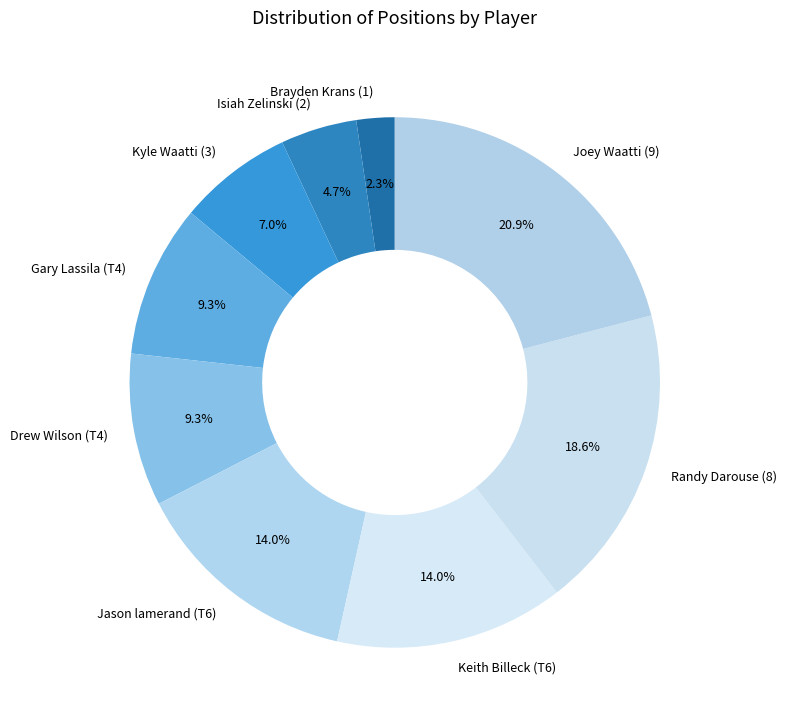

The Joey Waatti (9) slice represents 10% of the pie. True or false?

False